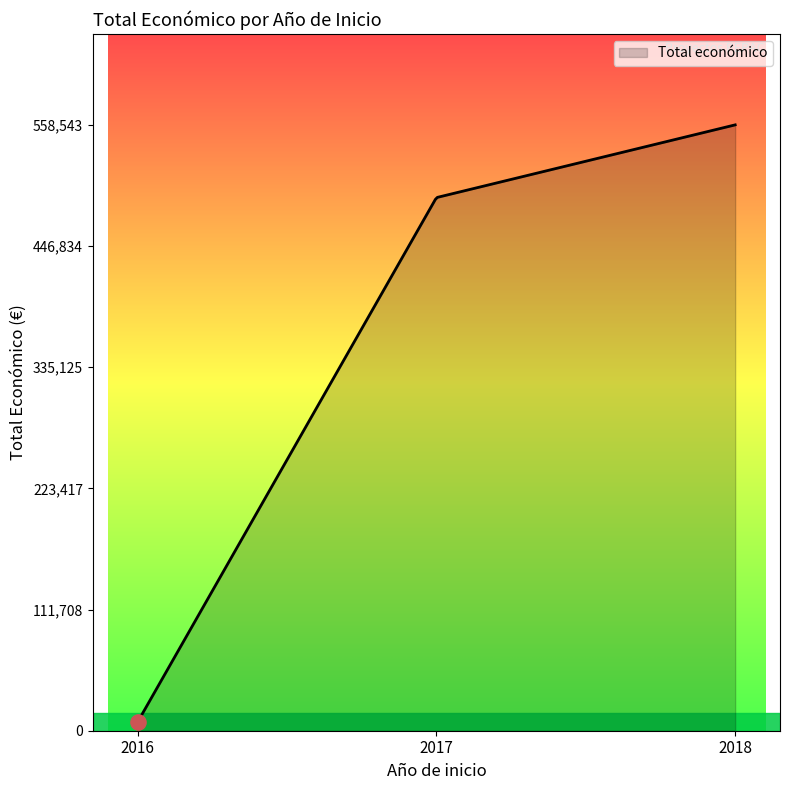

What is the maximum value shown in the chart?

558543.0